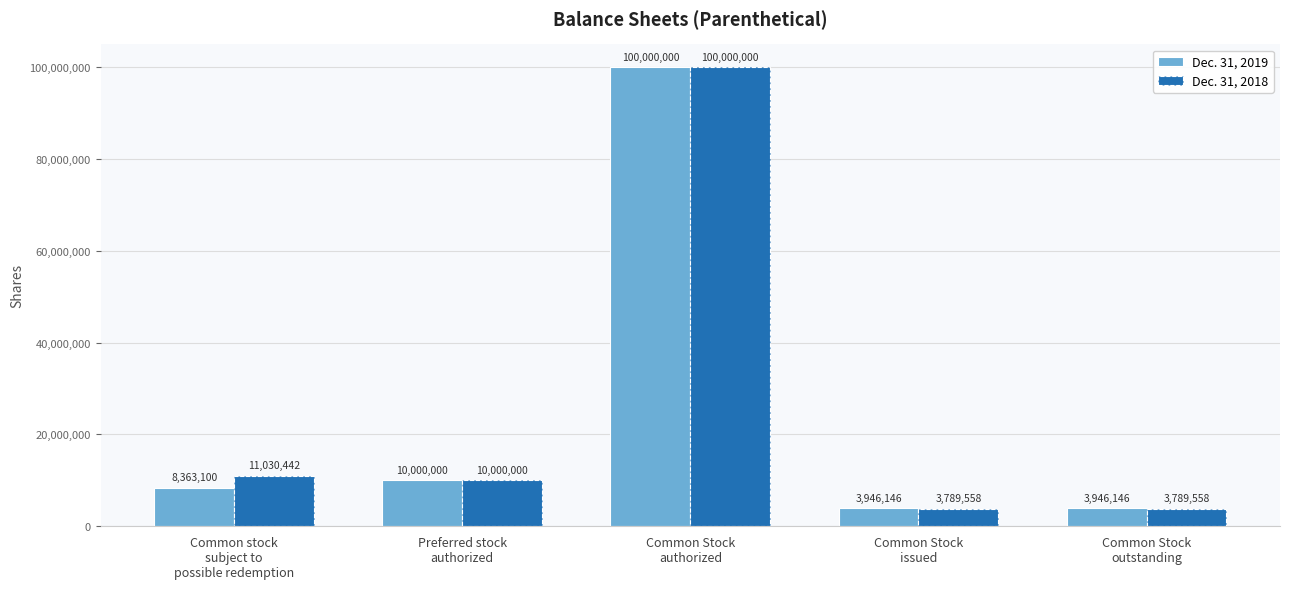

What is the sum of the Dec. 31, 2019 values at Preferred stock
authorized and Common Stock
outstanding?

13946146